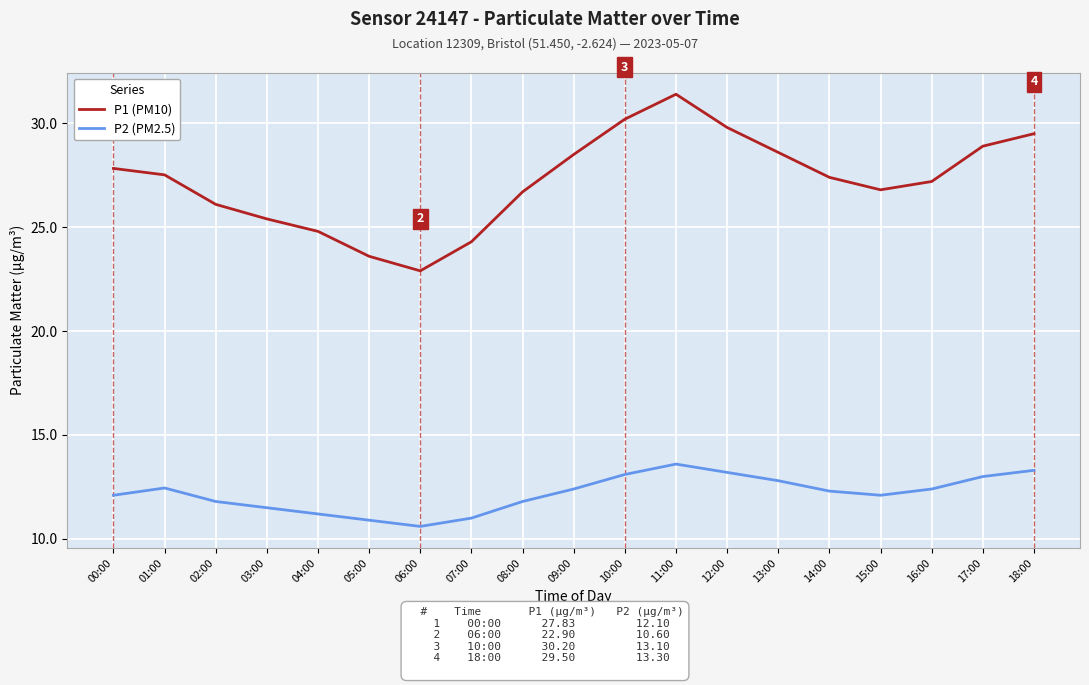

True or false: P1 (PM10) and P2 (PM2.5) cross at least once.

False